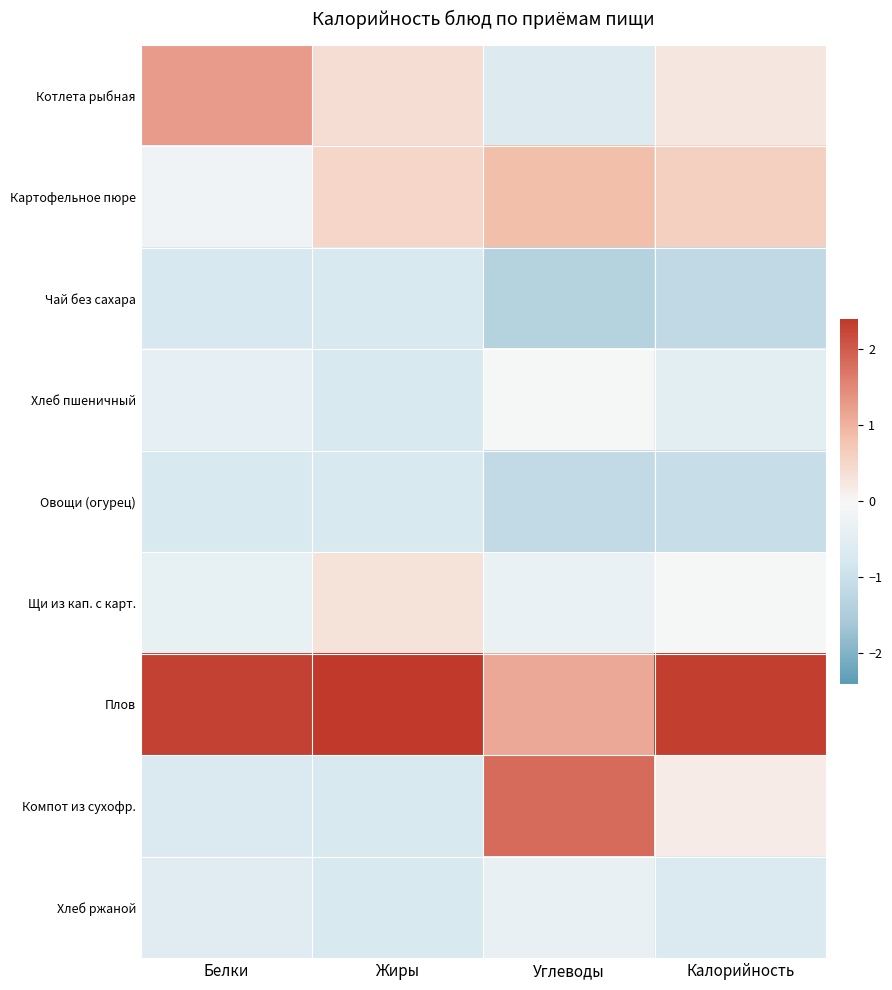

How many series are shown in this chart?

9